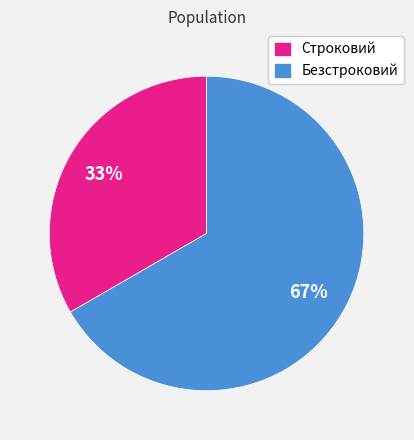

Does Строковий represent more than half of the total?

No